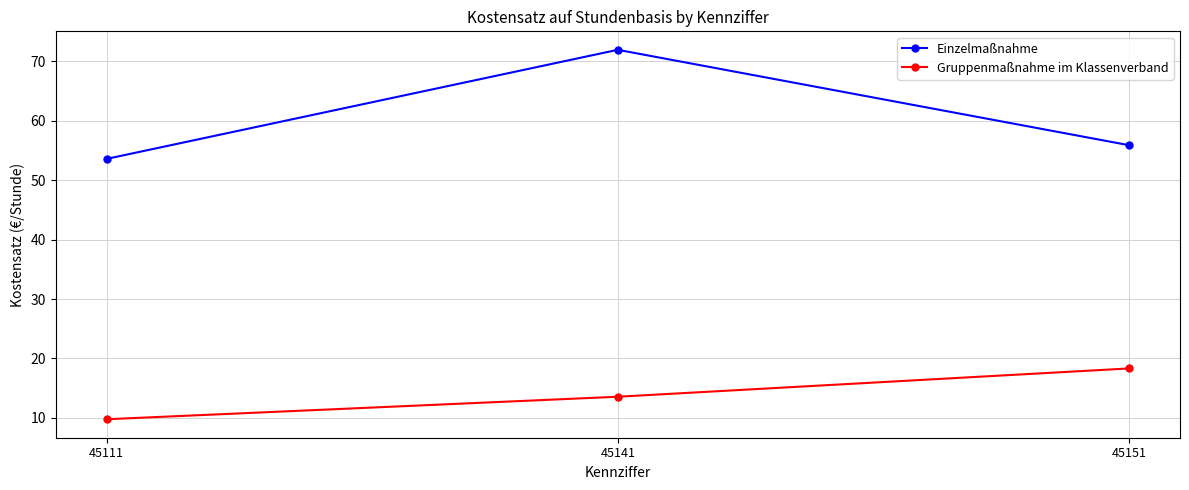

At which label does Gruppenmaßnahme im Klassenverband reach its minimum?

45111